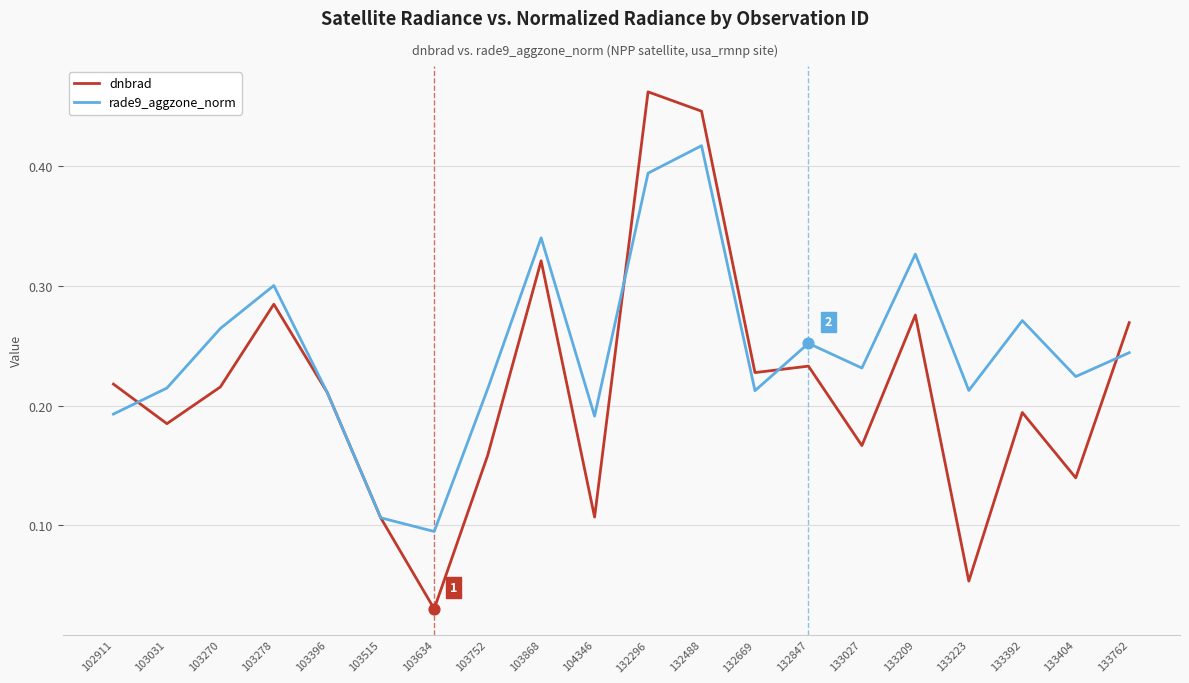

At how many categories does at least one series exceed 0?

20